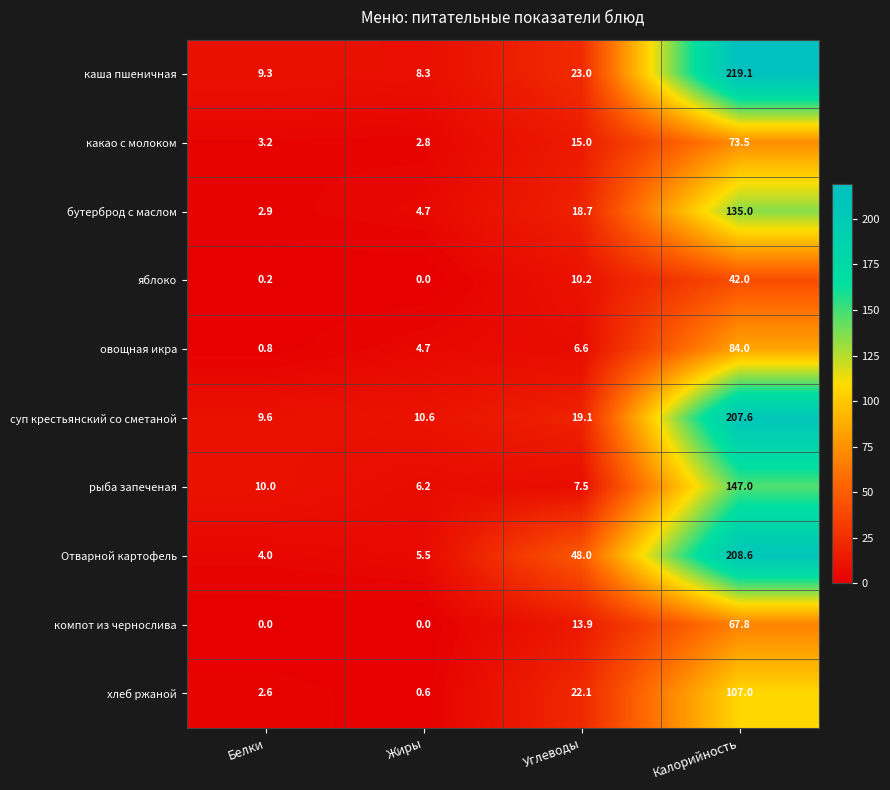

Where does the хлеб ржаной series first go above 22?

Углеводы